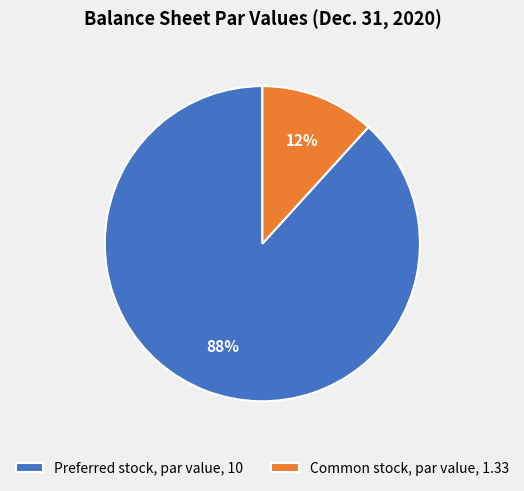

Between Common stock, par value, 1.33 and Preferred stock, par value, 10, which is larger?

Preferred stock, par value, 10